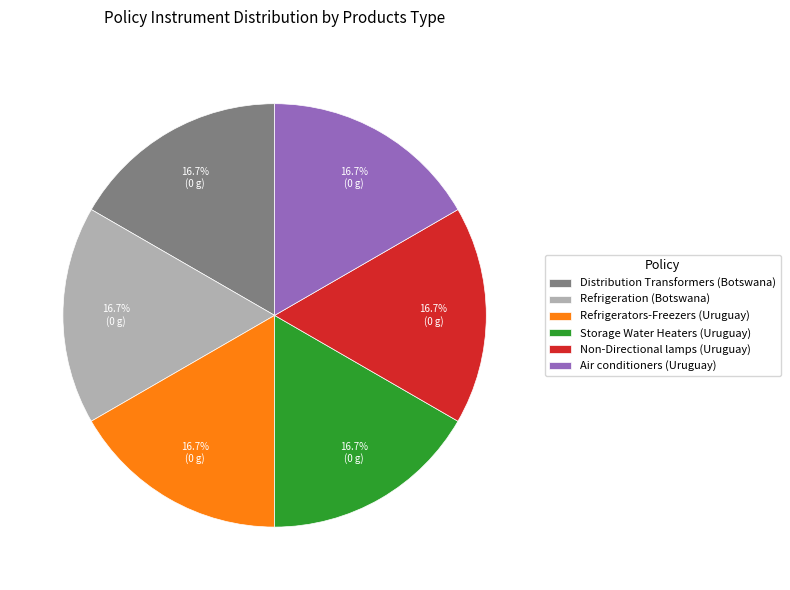

What is the total percentage of Storage Water Heaters (Uruguay) and Air conditioners (Uruguay)?

33.3%